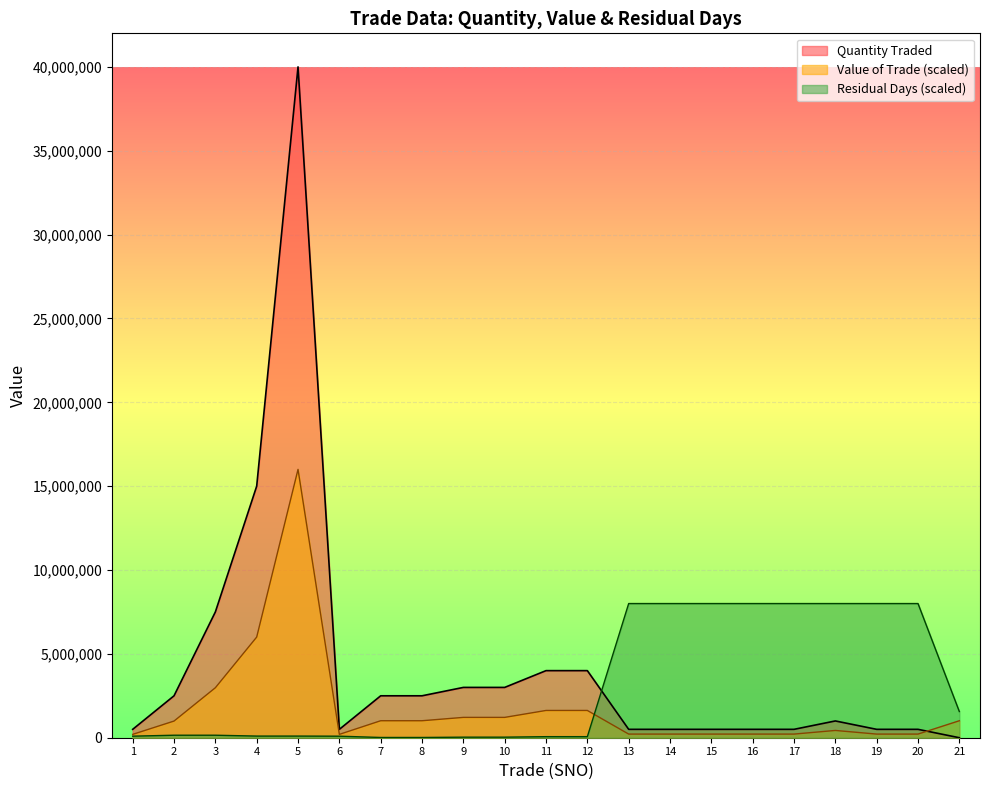

What is the sum of all Value of the Trade values?

37043965.5